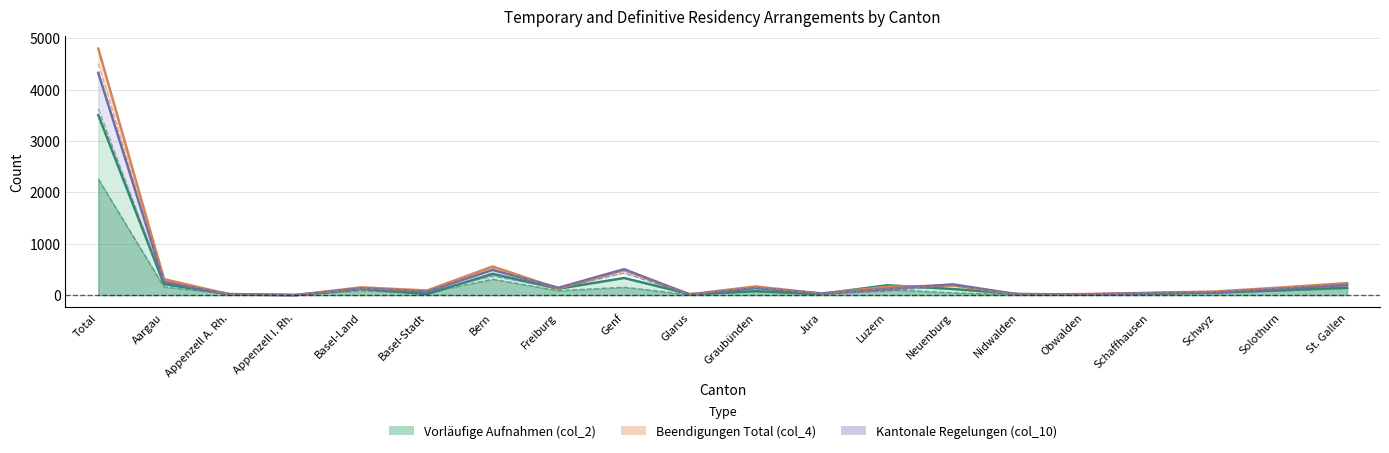

True or false: col_6 line and col_10 line intersect in this chart.

True